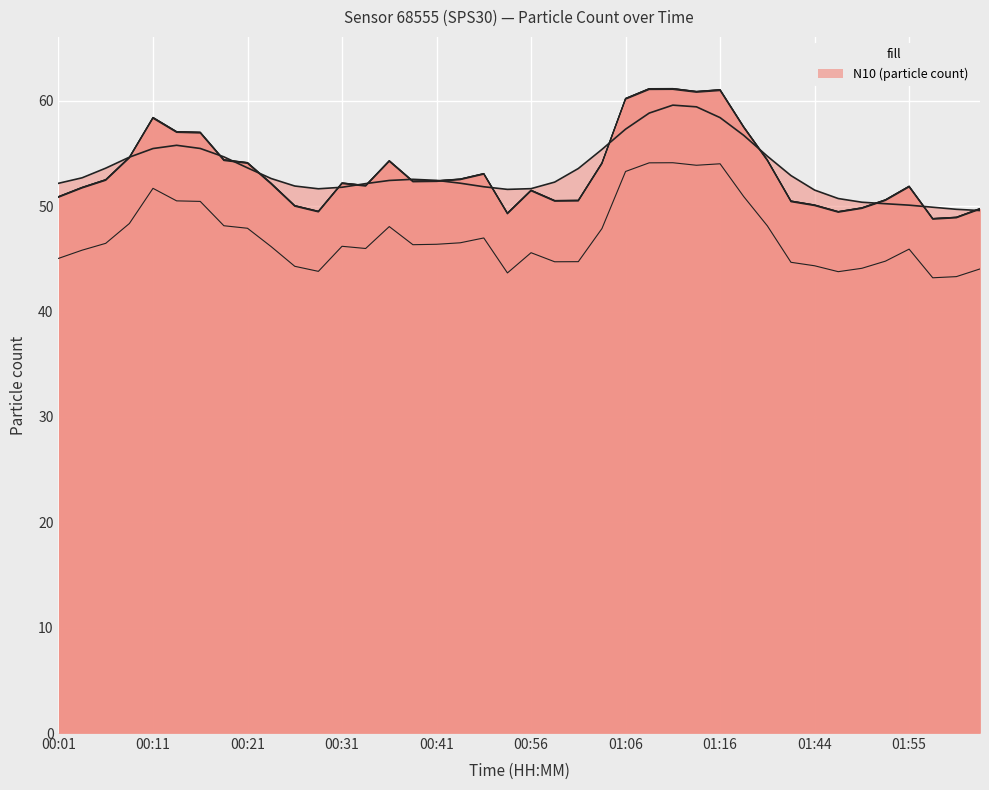

At which label does N1 reach its minimum?

01:57